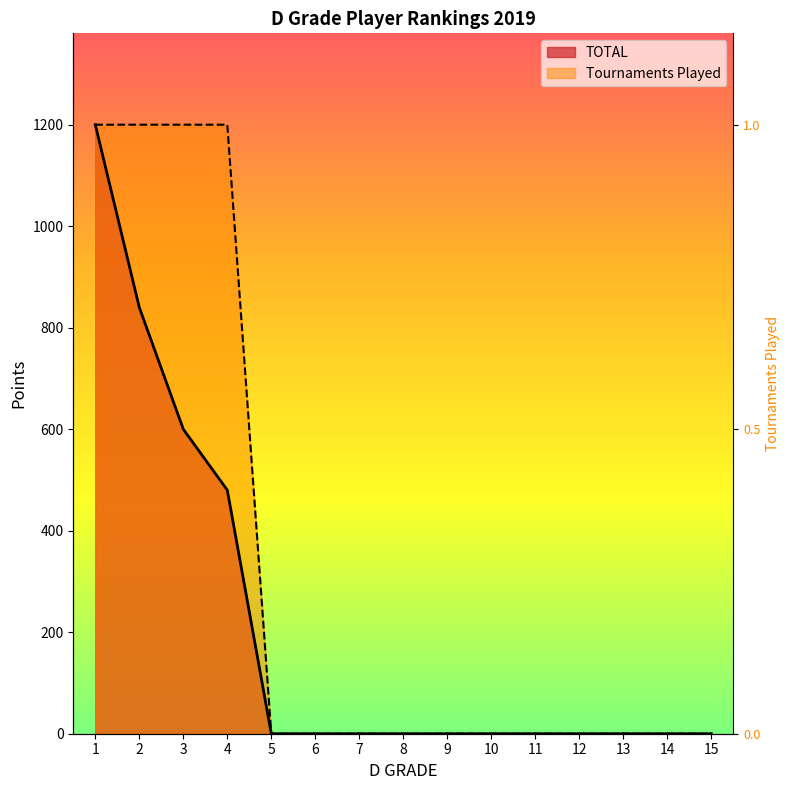

How many positive values does the TOTAL series have?

4